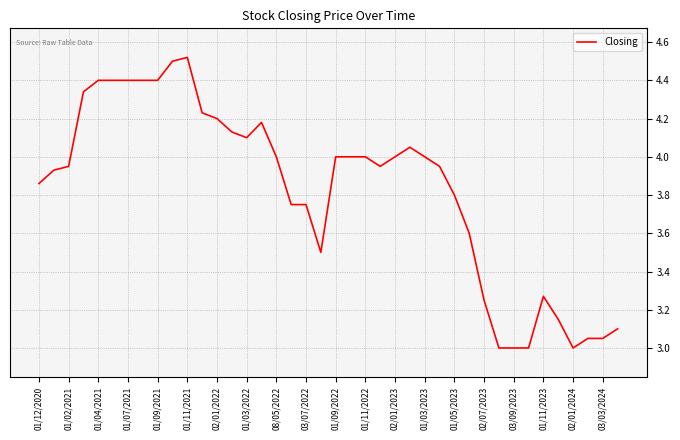

How many interior local valleys (lower than both neighbors) does the data have?

4